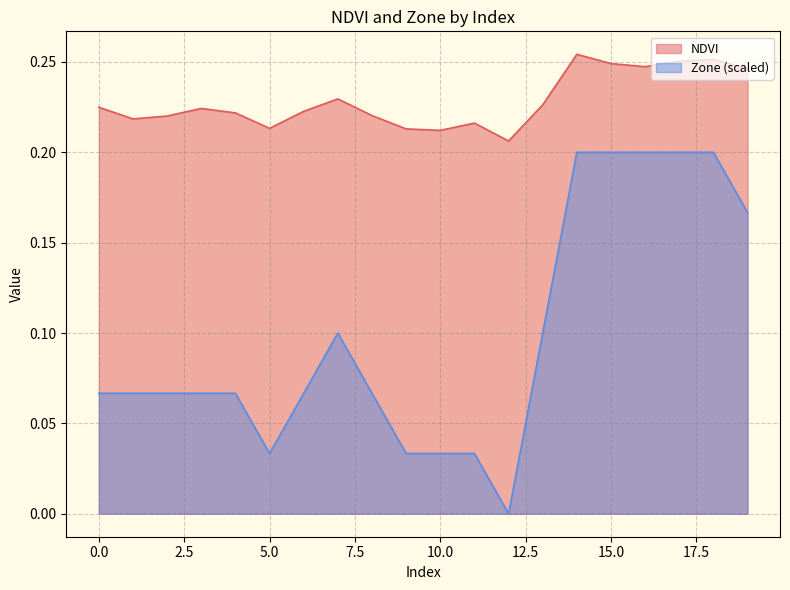

What is the average value of the NDVI series?

0.2